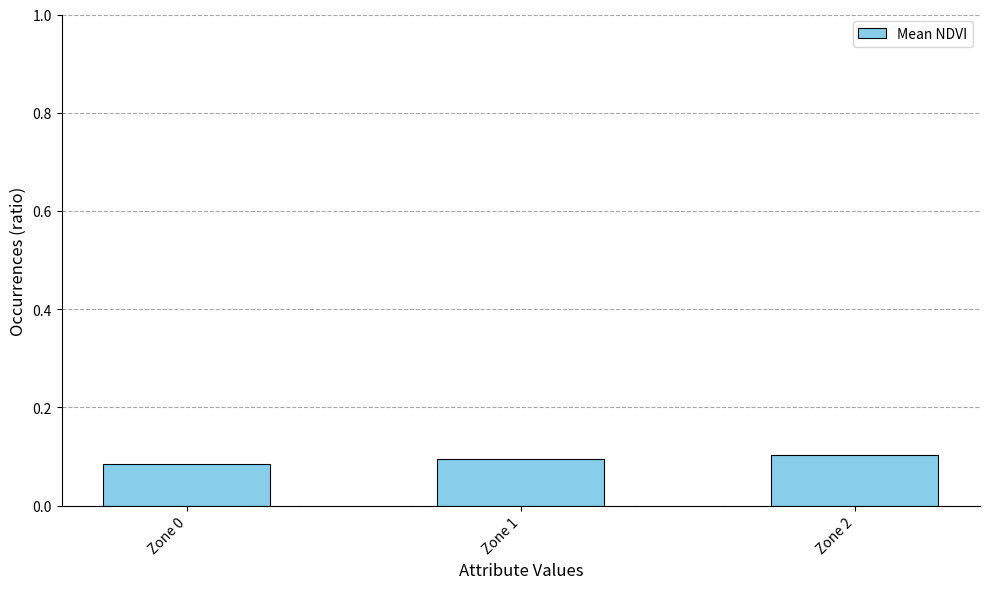

The value at Zone 2 is 0.0. True or false?

False